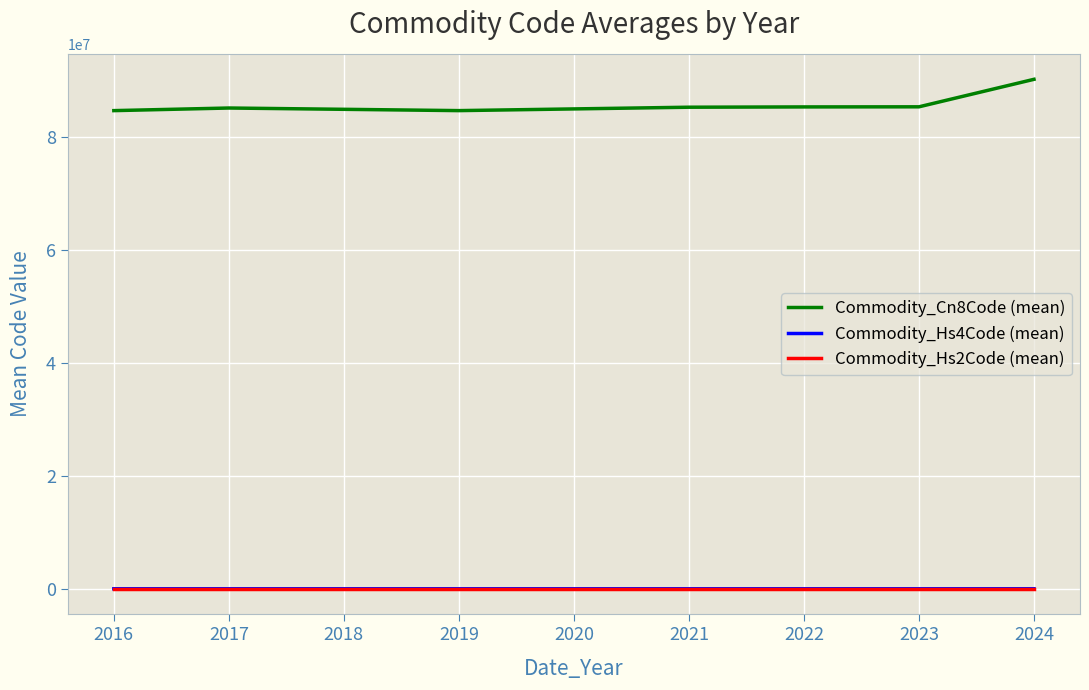

The value of Commodity_Cn8Code (mean) at 2022 is 145941991.7. True or false?

False